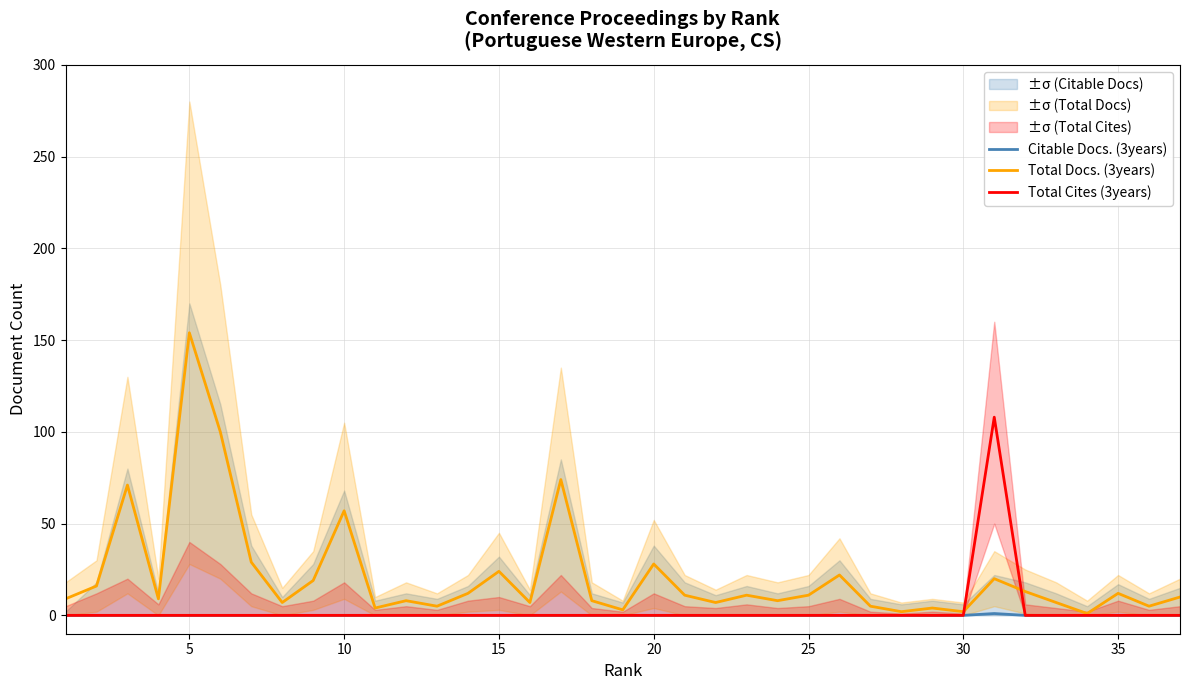

True or false: Total Cites (3years) has a value of 62 at 35.

False